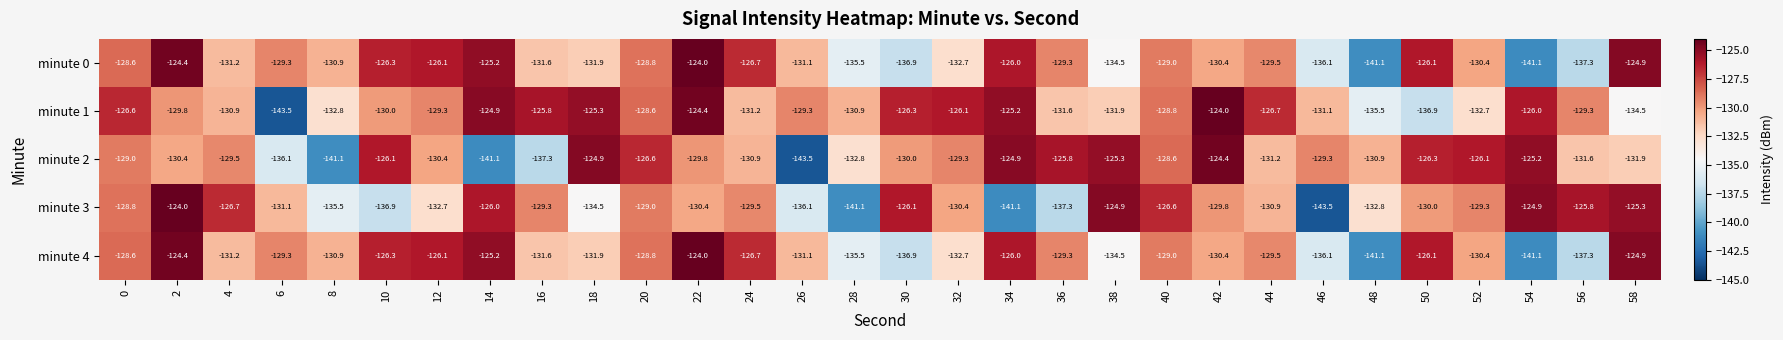

Is it true that minute 1 equals -221.4 at 28?

False